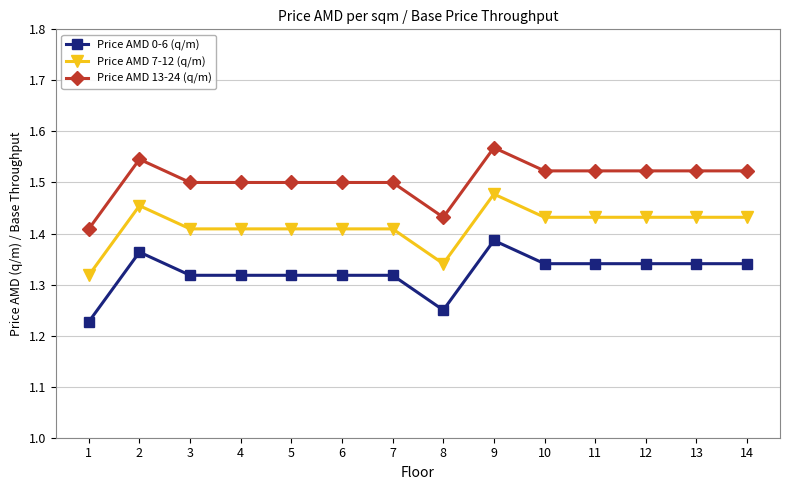

Where is the first local maximum for Price AMD 0-6 (q/m)?

2